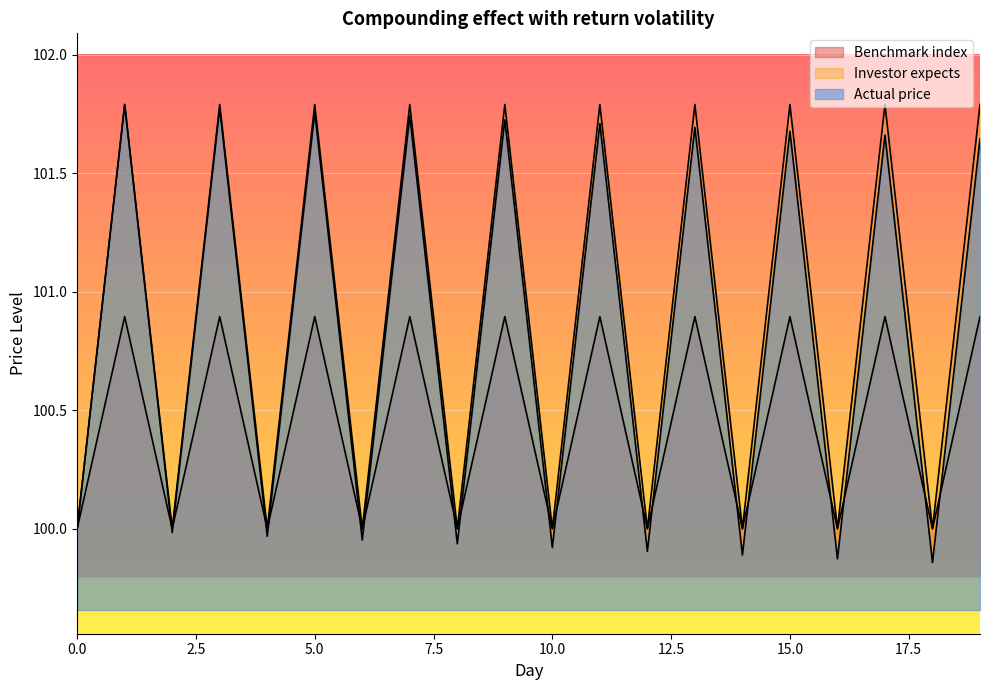

Which category has the highest value in the Investor expects series?

13